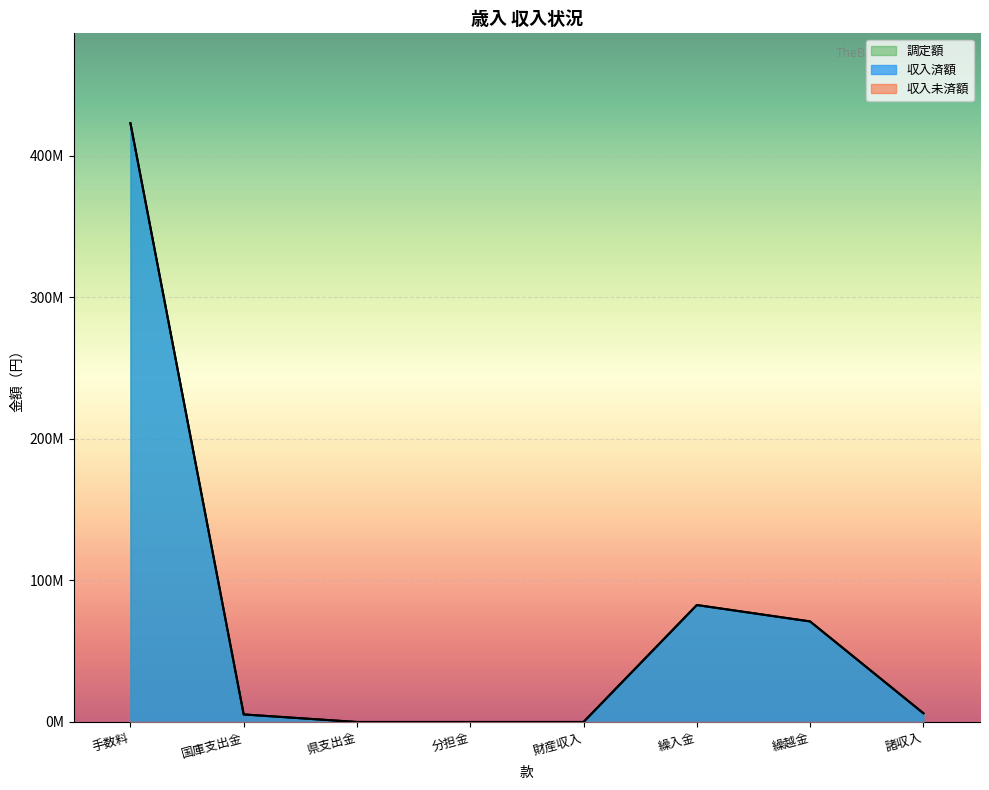

At which category is the sum across all series the highest?

手数料